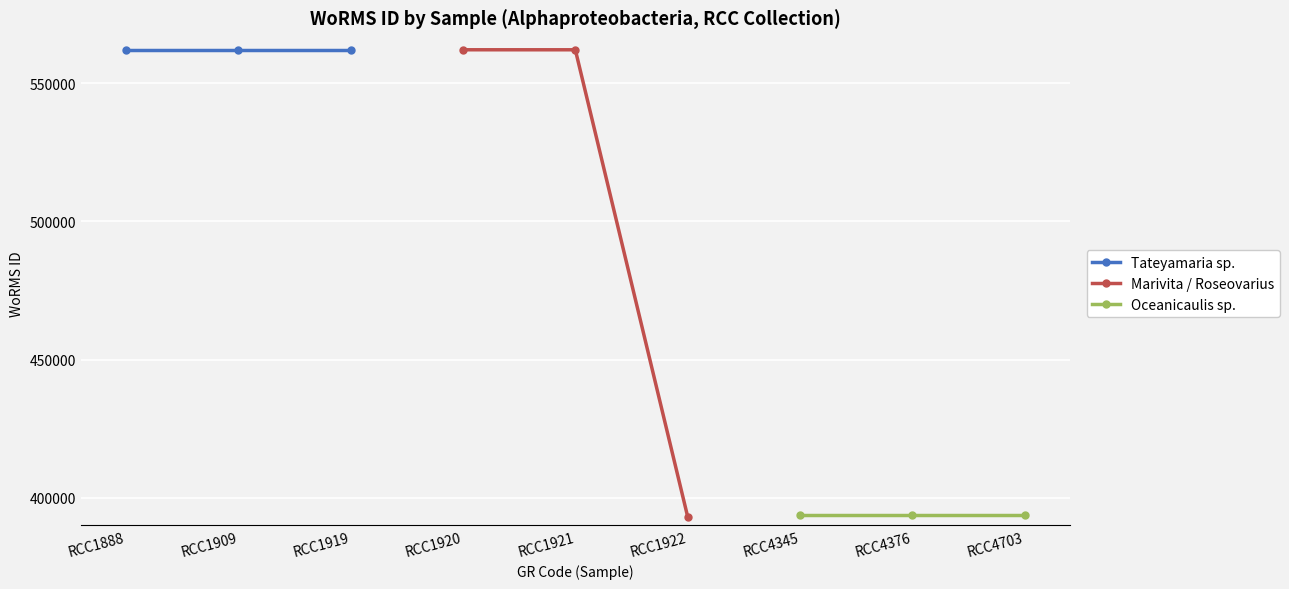

Between RCC1919 and RCC1888, which is larger?

RCC1919